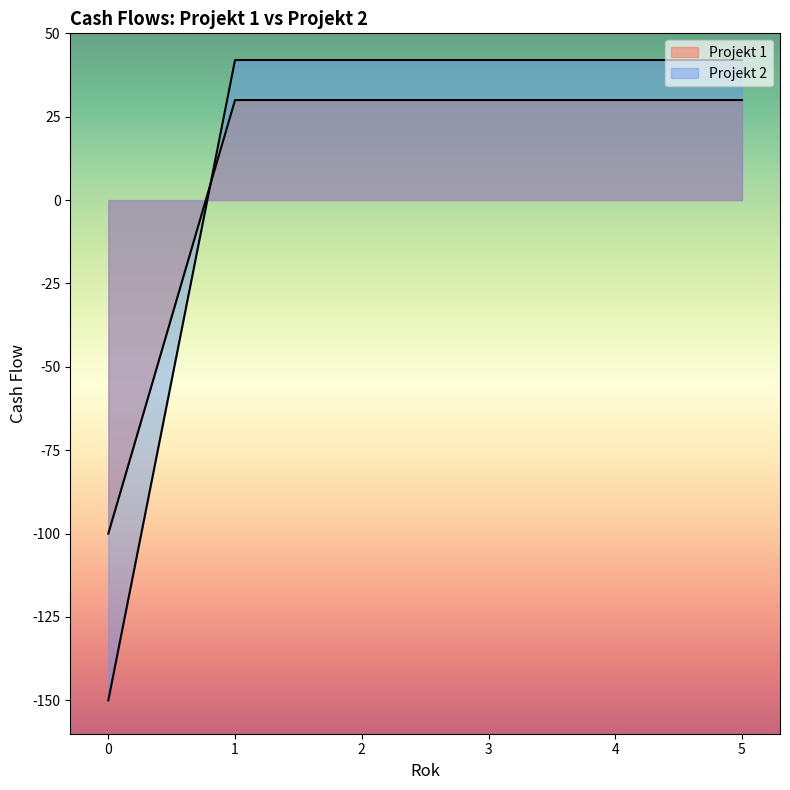

What is the total value across all series at 1?

72